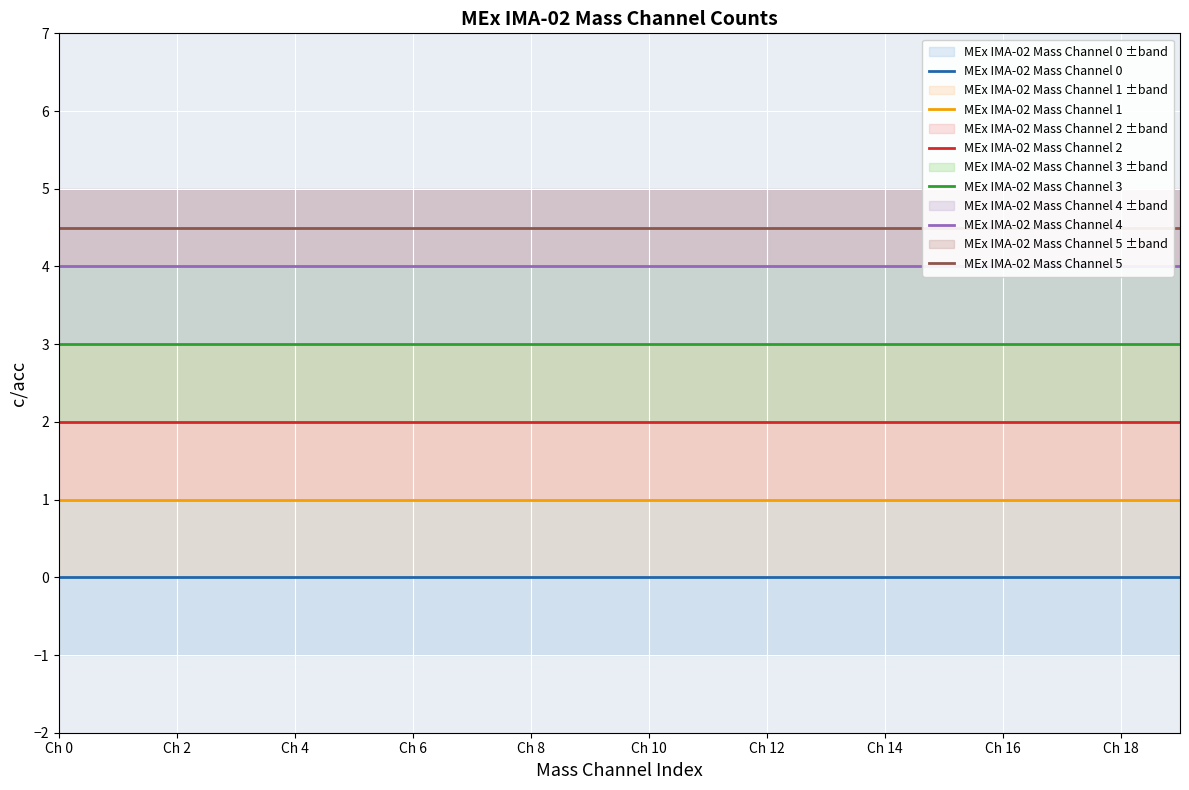

What is the approximate value of MEx IMA-02 Mass Channel 4 at Ch 6?

4.0